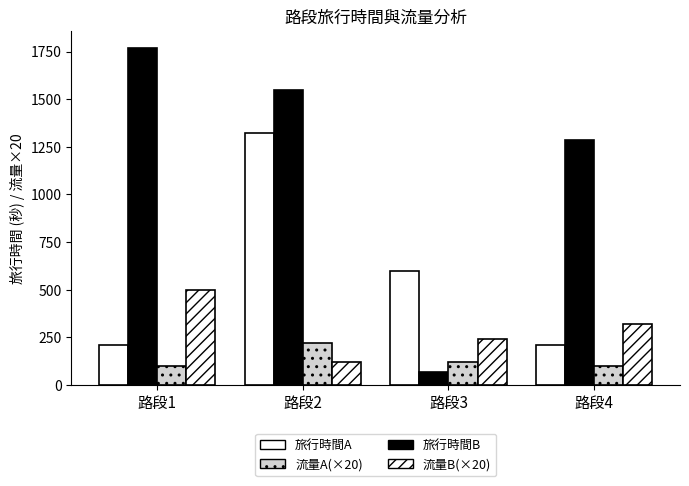

How many bars are there in each group?

4